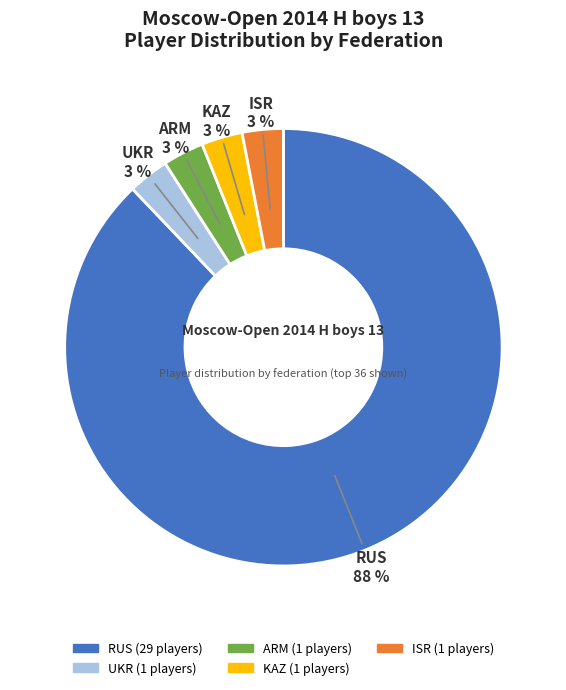

To the nearest percent, what percentage of the pie is ARM?

3%